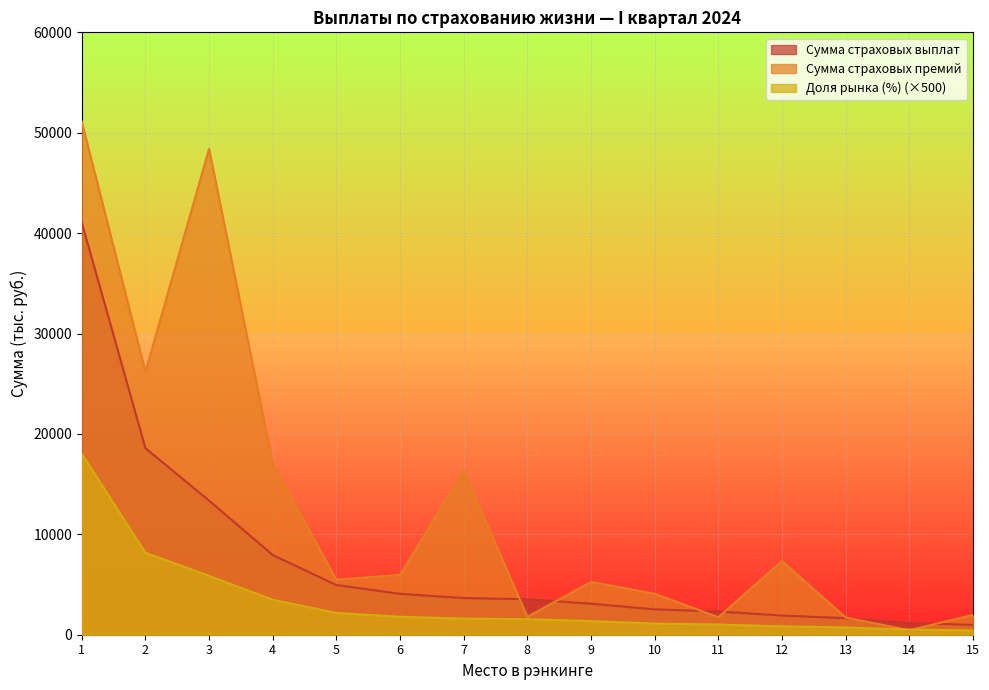

Which series changed the most between 10 and 12?

Сумма страховых премий